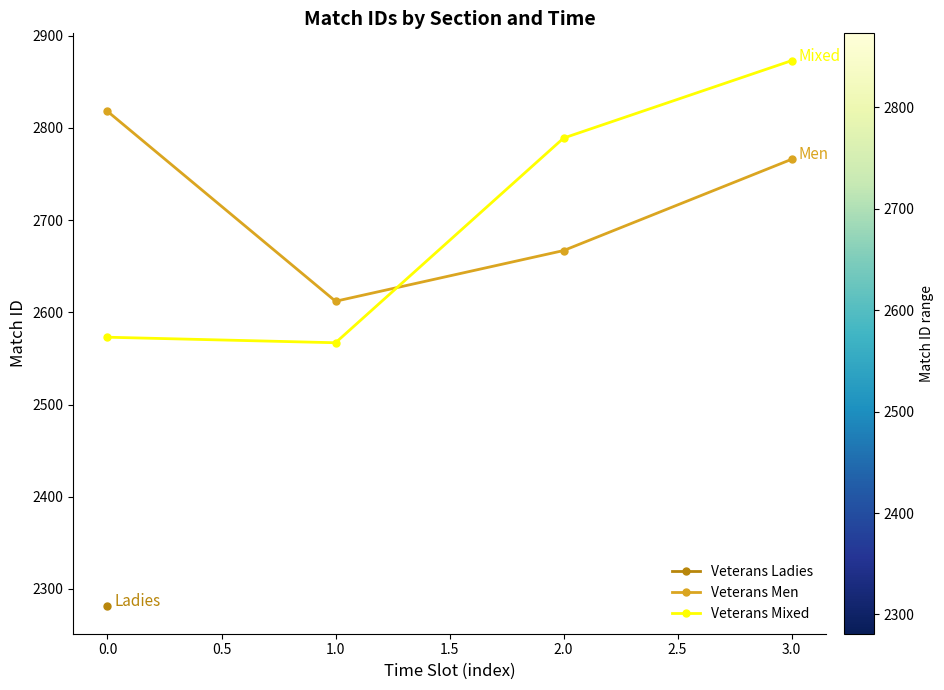

In Veterans Mixed, how many points are lower than both neighbors (excluding endpoints)?

1